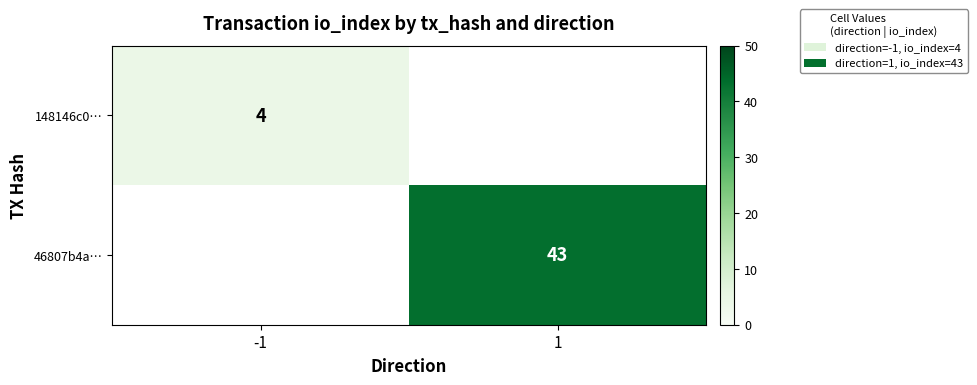

How many distinct data groups are displayed?

2